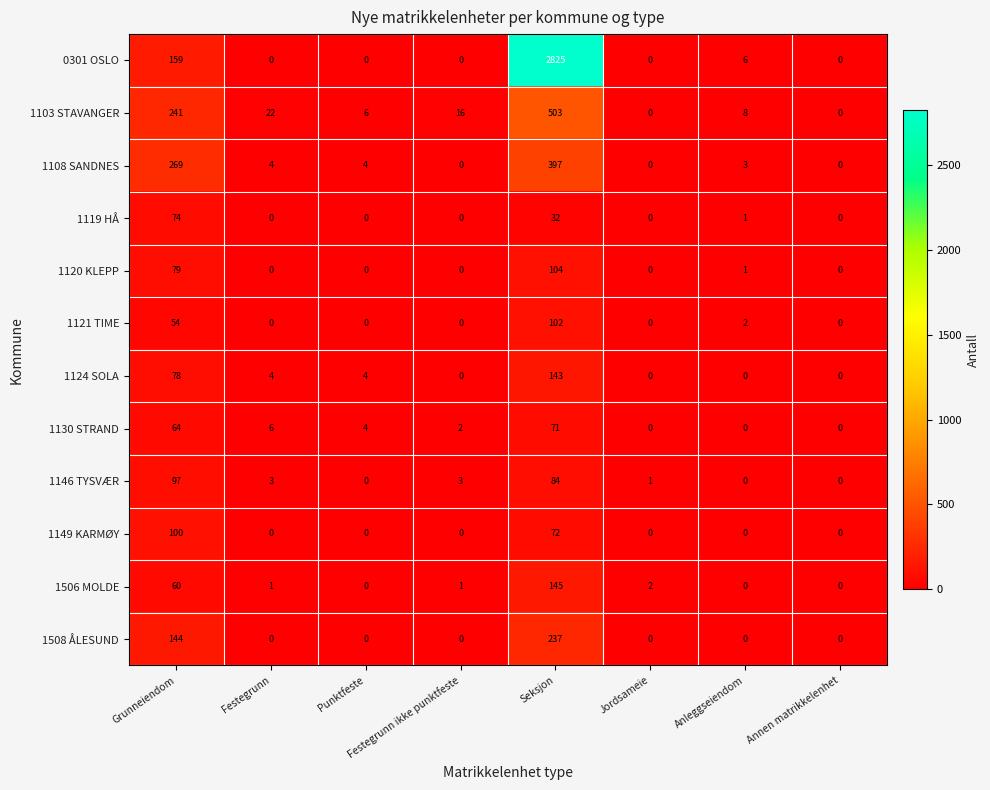

At which category is the sum across all series the highest?

Seksjon